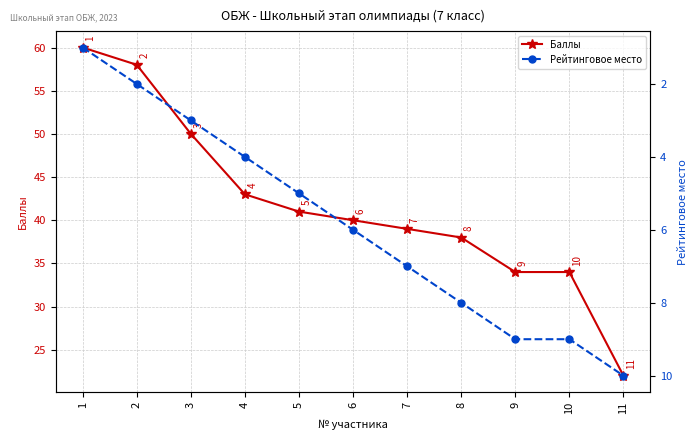

What is the spread (max minus min) of values at 5?

36